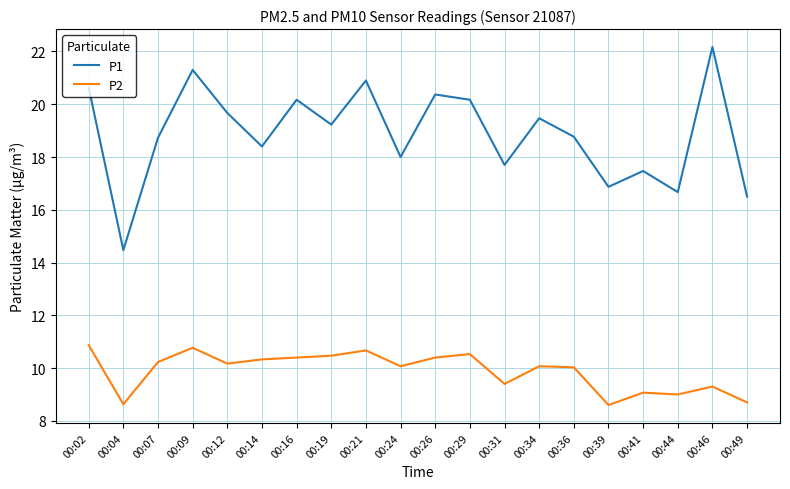

At which category is the sum across all series the highest?

00:09